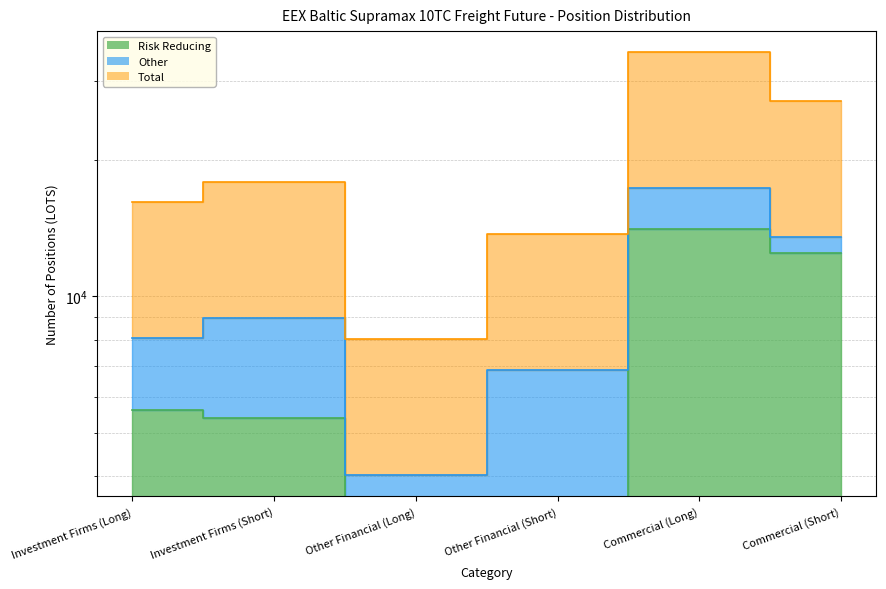

What position from the right is Other Financial (Long)?

4